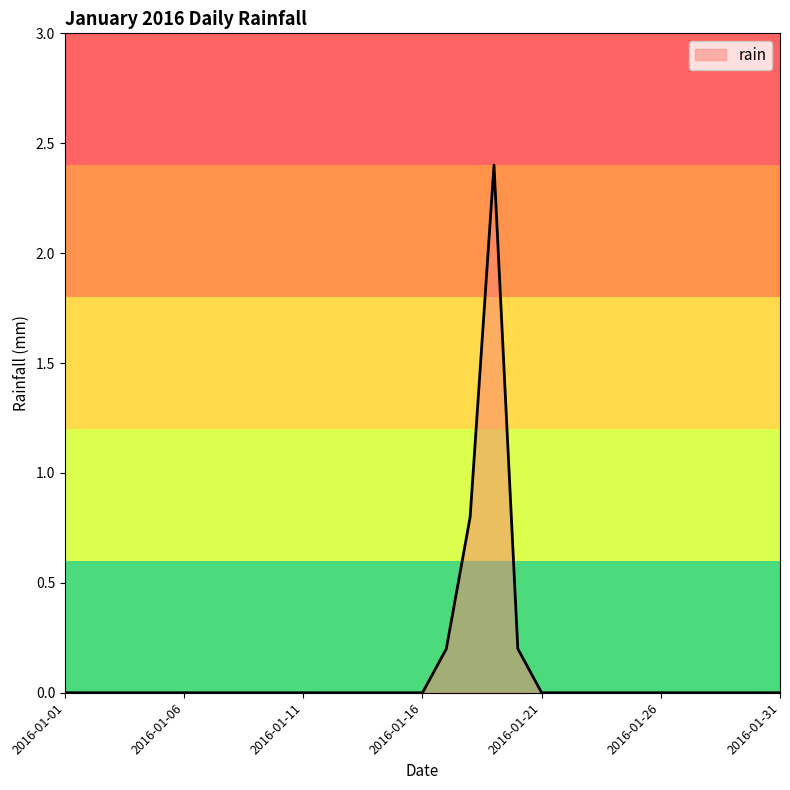

What is the greatest value displayed?

2.4